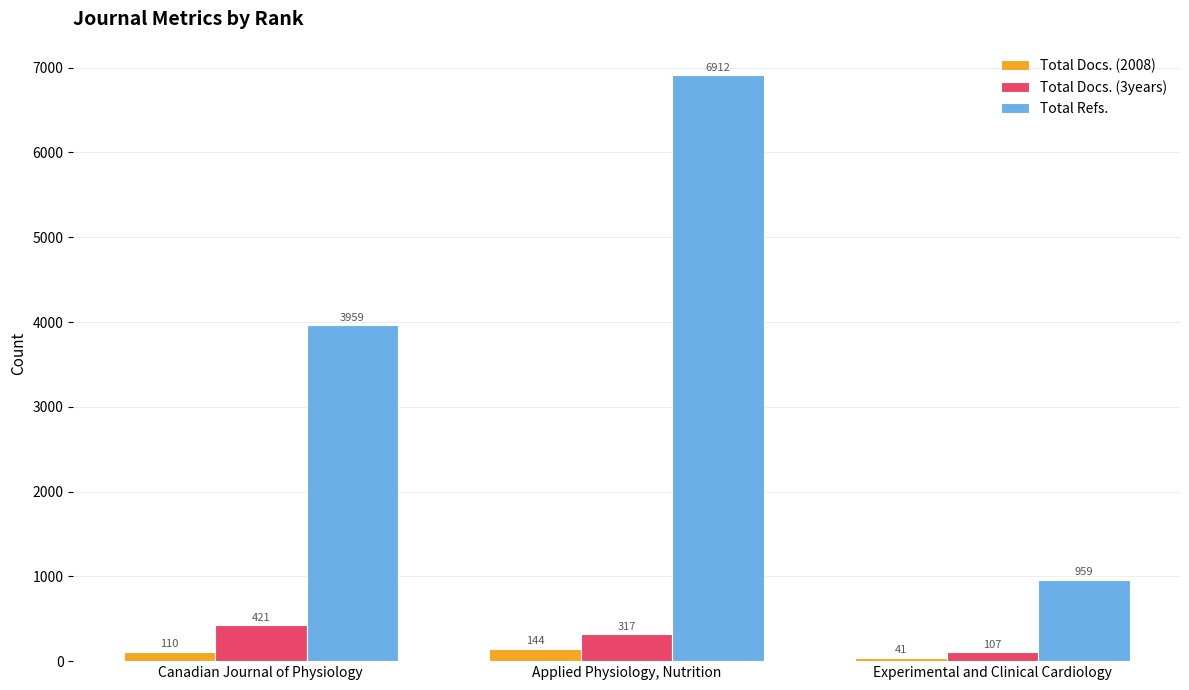

Read the Total Docs. (3years) value at Experimental and Clinical Cardiology, to the nearest 10.

110